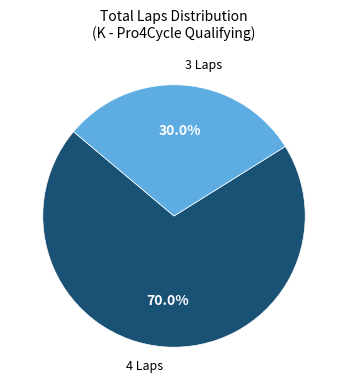

Is there a majority slice in this chart?

Yes